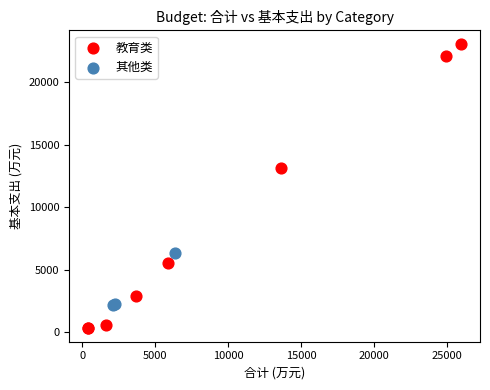

Which series reaches the maximum Y coordinate?

教育类